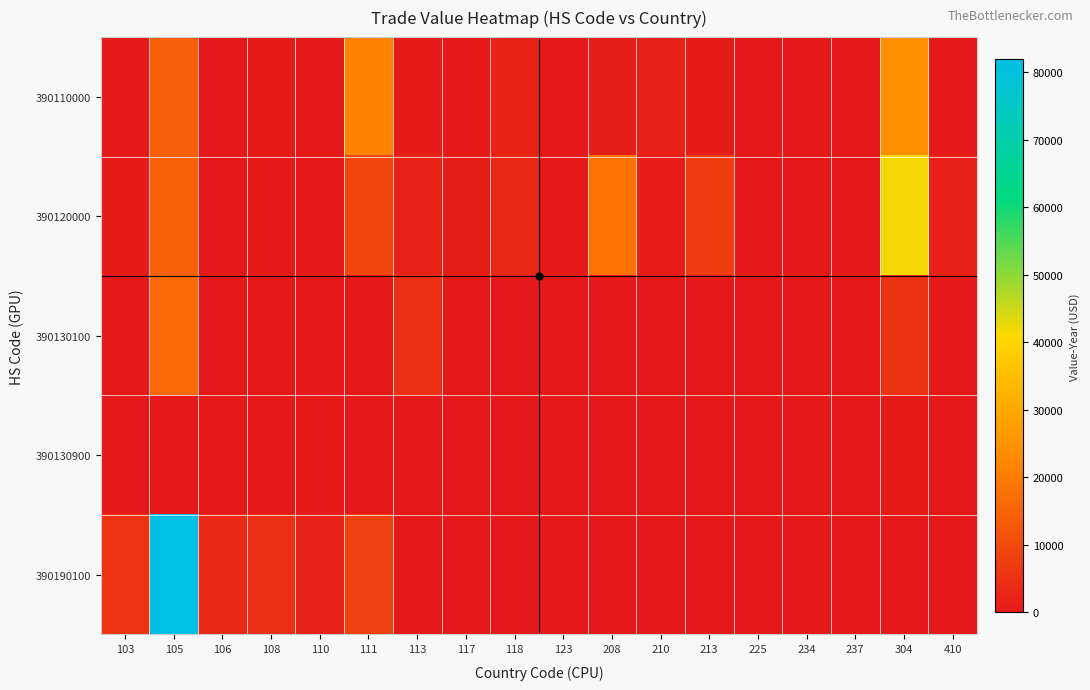

What is the total value across all series at 410?

1633